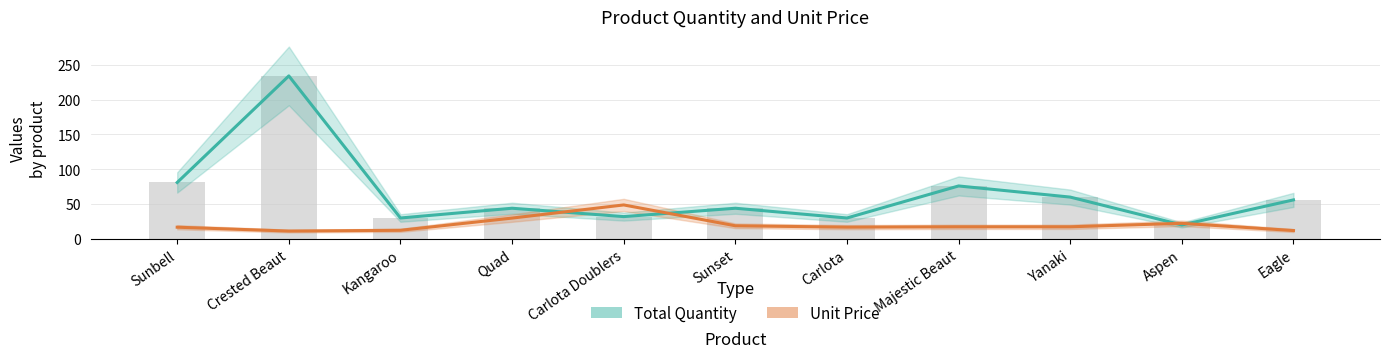

Rank the series by their average value, from highest to lowest.

Total Quantity, Unit Price